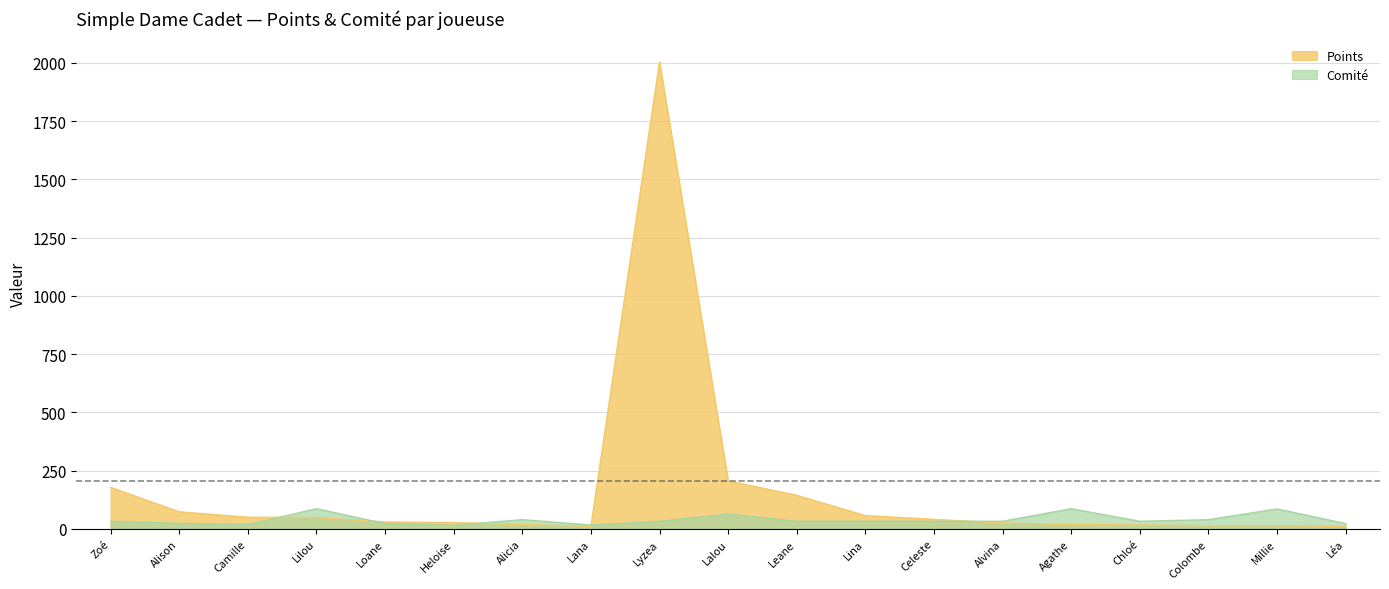

Reading left to right, extract all data points from this chart.

Points: 178.6	73.7	50.4	49.4	30.2	27.6	19.3	11.6	2004.7	206.4	144.3	57.3	41.3	25.9	18.9	17.4	14.4	14.0	11.0
Comité: 33.0	24.0	19.0	87.0	23.0	16.0	40.0	17.0	33.0	64.0	33.0	33.0	33.0	33.0	87.0	33.0	40.0	86.0	23.0